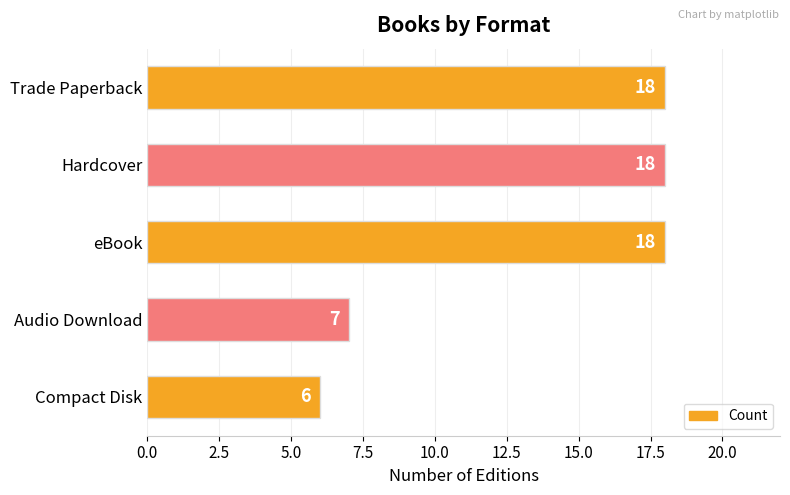

The chart shows a value of 9 at eBook. True or false?

False